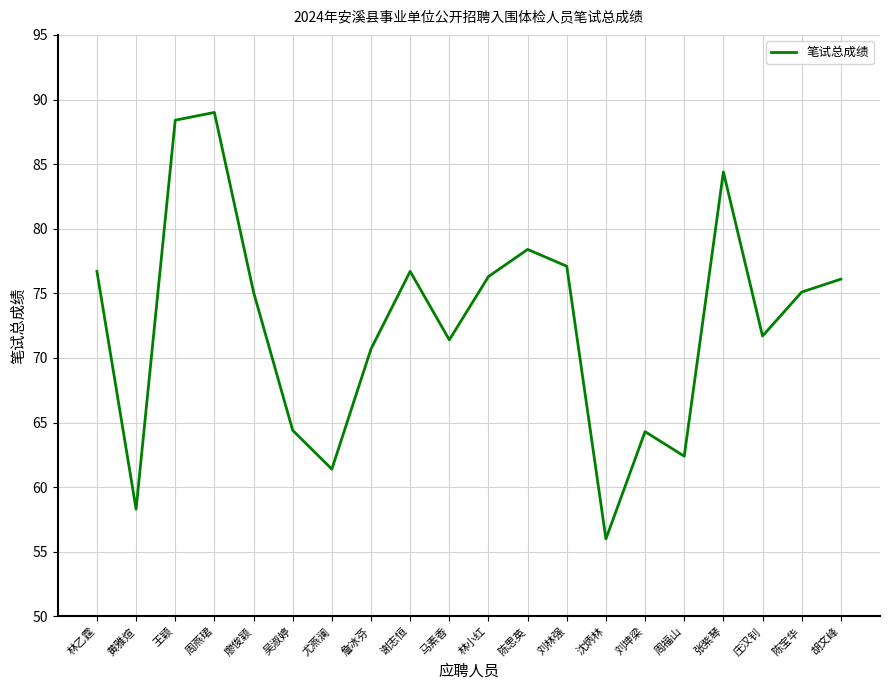

What is the change in value from 马素香 to 刘林强?

+5.7